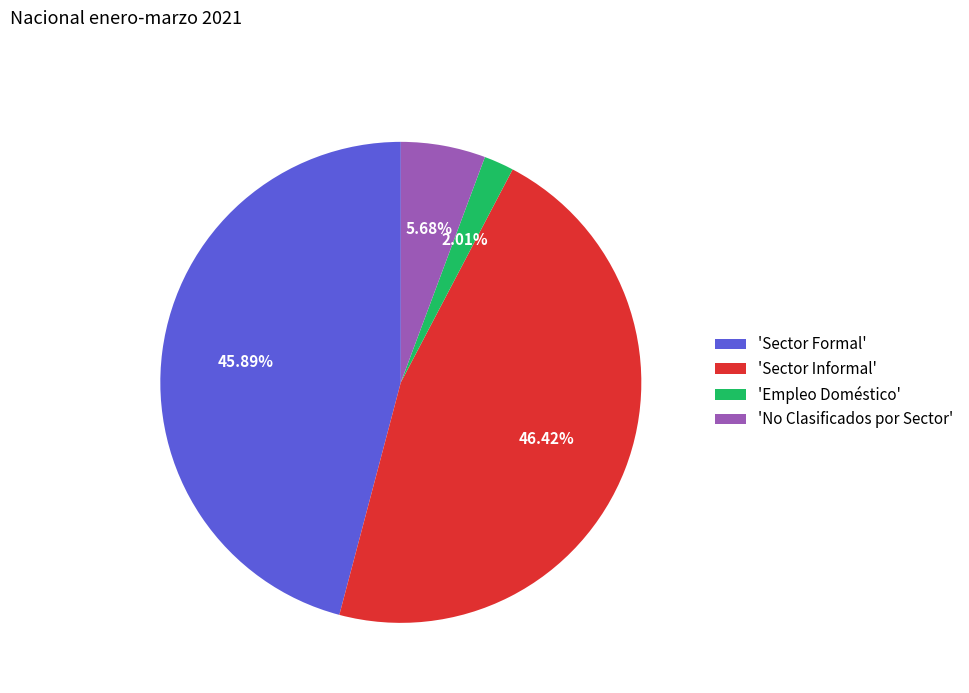

Count the number of slices in the pie.

4